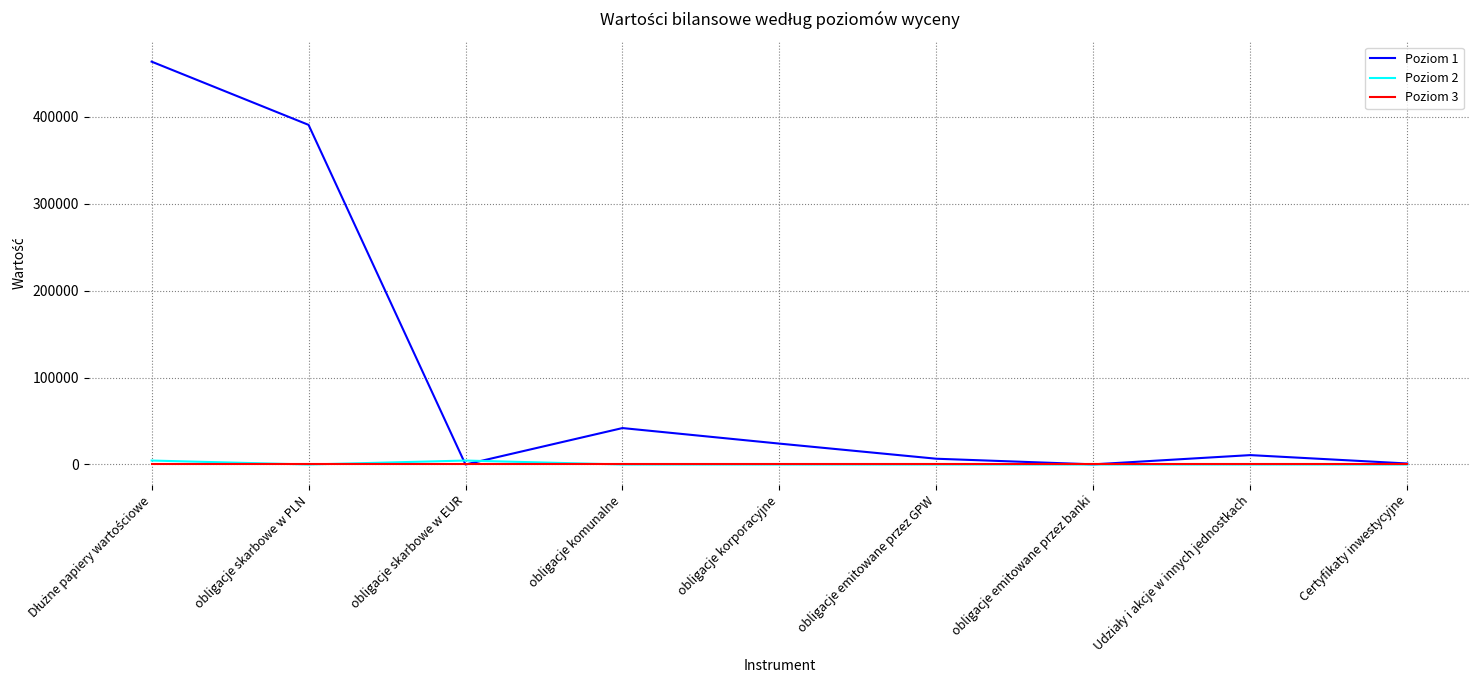

What are all the series names shown in the legend?

Poziom 1, Poziom 2, Poziom 3